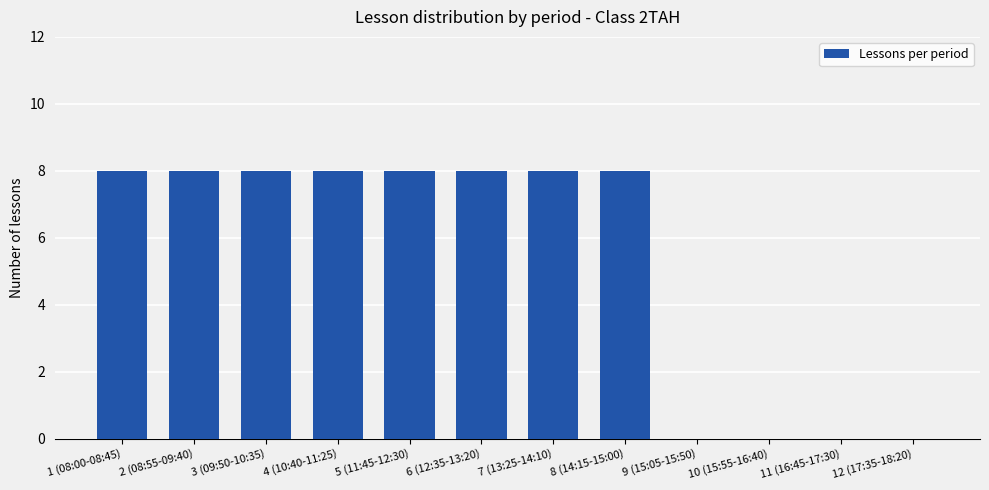

True or false: the data shows 11 at 2 (08:55-09:40).

False